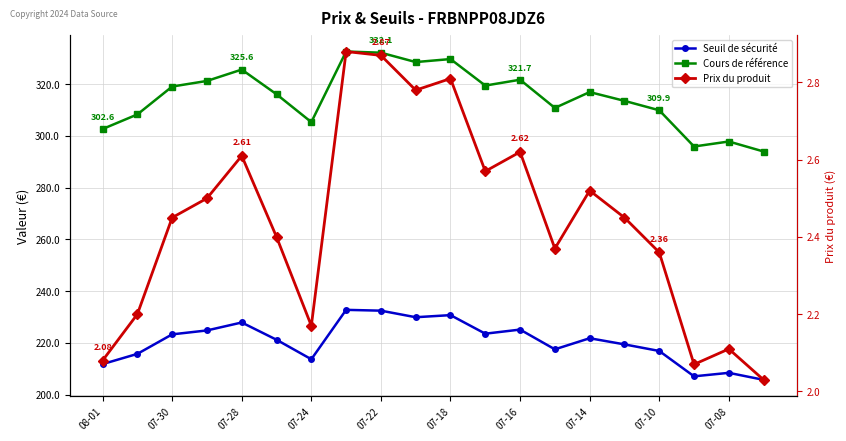

True or false: Cours de référence and Seuil de sécurité intersect in this chart.

False